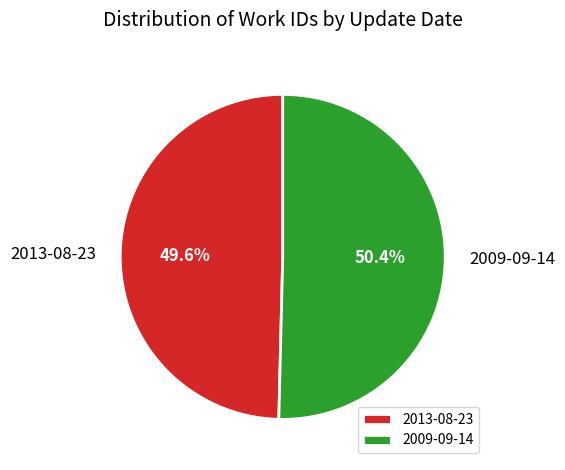

To the nearest percent, what percentage of the pie is 2009-09-14?

50%